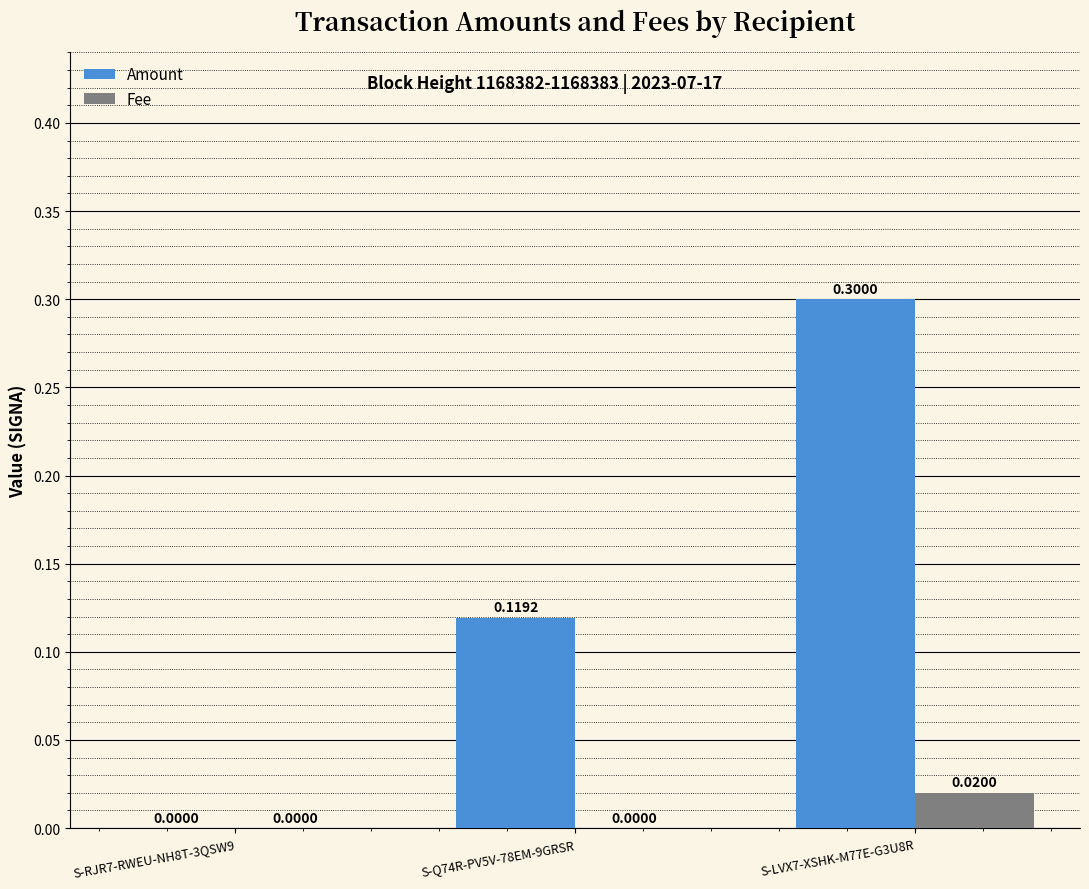

Which series has the largest total across all categories?

Amount